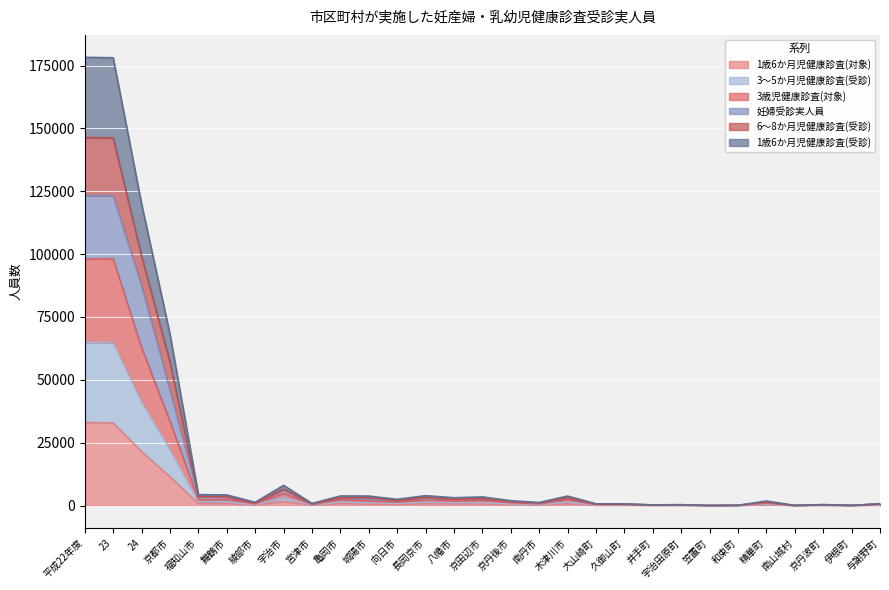

What is the lowest value of the 1歳6か月児健康診査(対象) series?

6